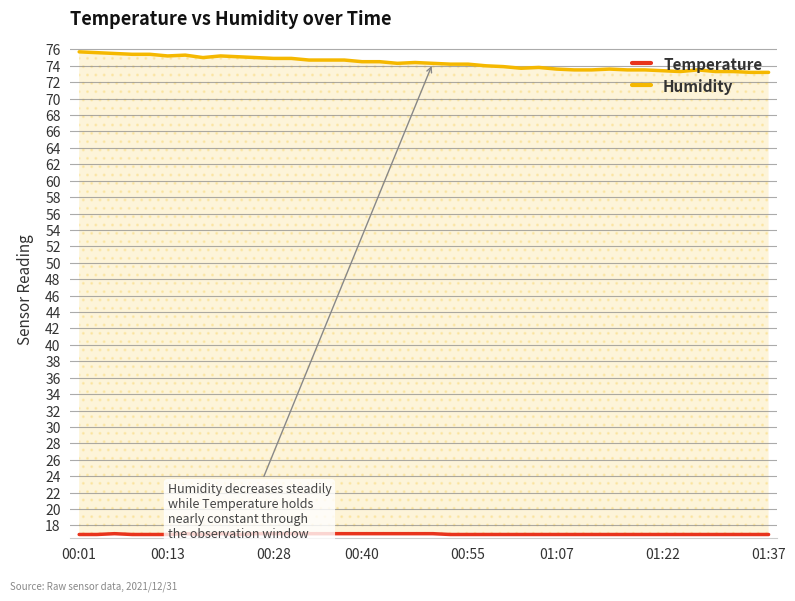

In Humidity, how many points are higher than both neighbors (excluding endpoints)?

6